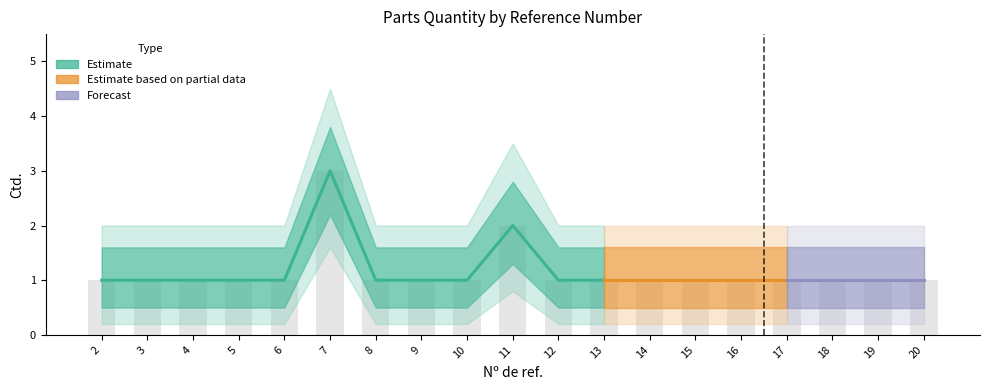

Where is the data nearest to the value 2?

11